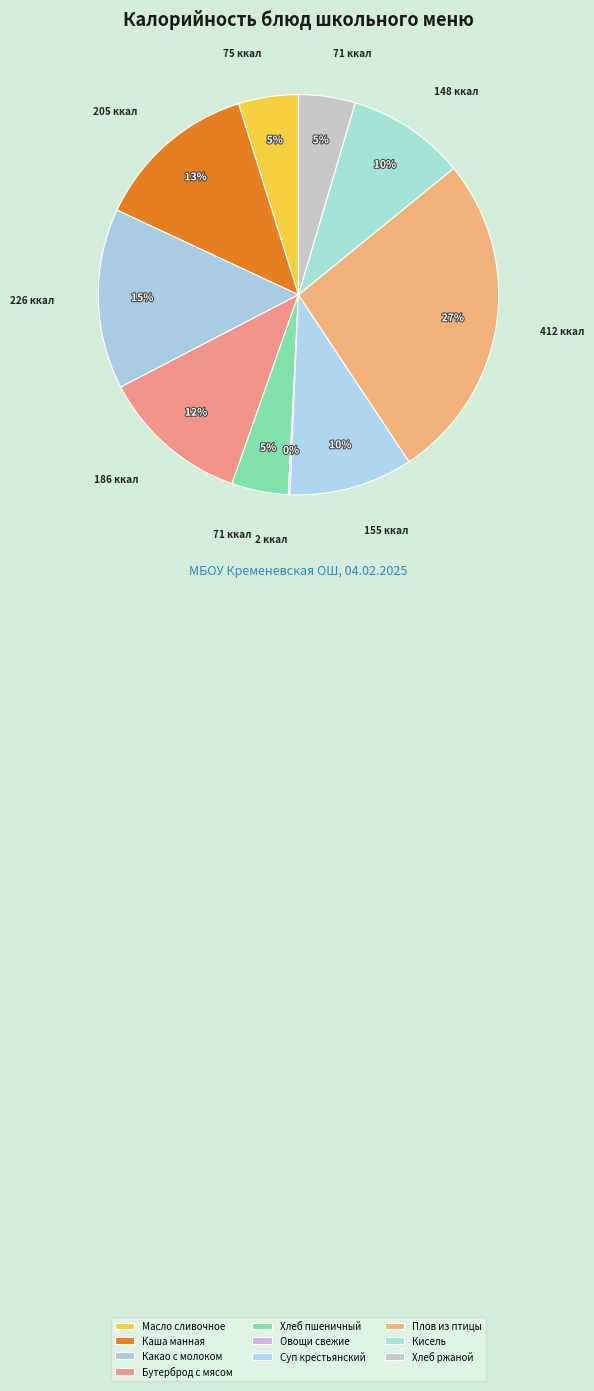

Which slice is the largest?

Плов из птицы